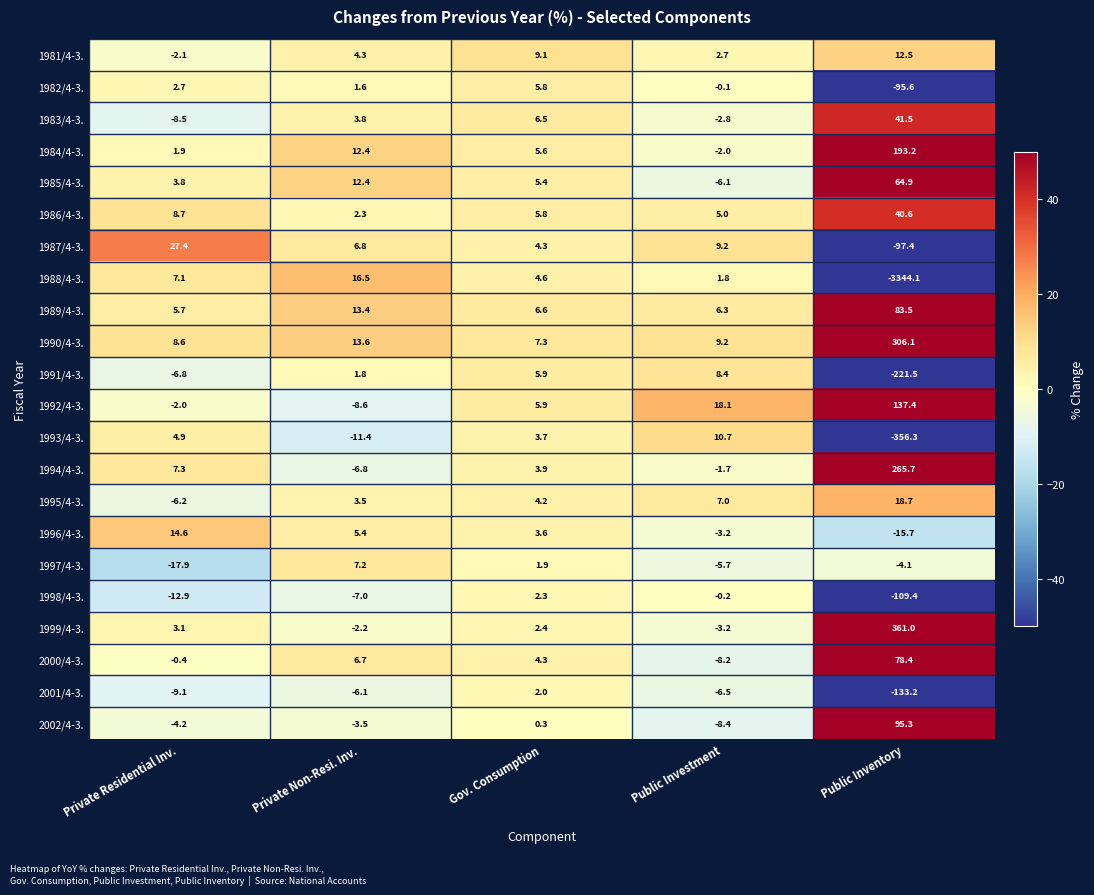

How many positive values does the 1982/4-3. series have?

3